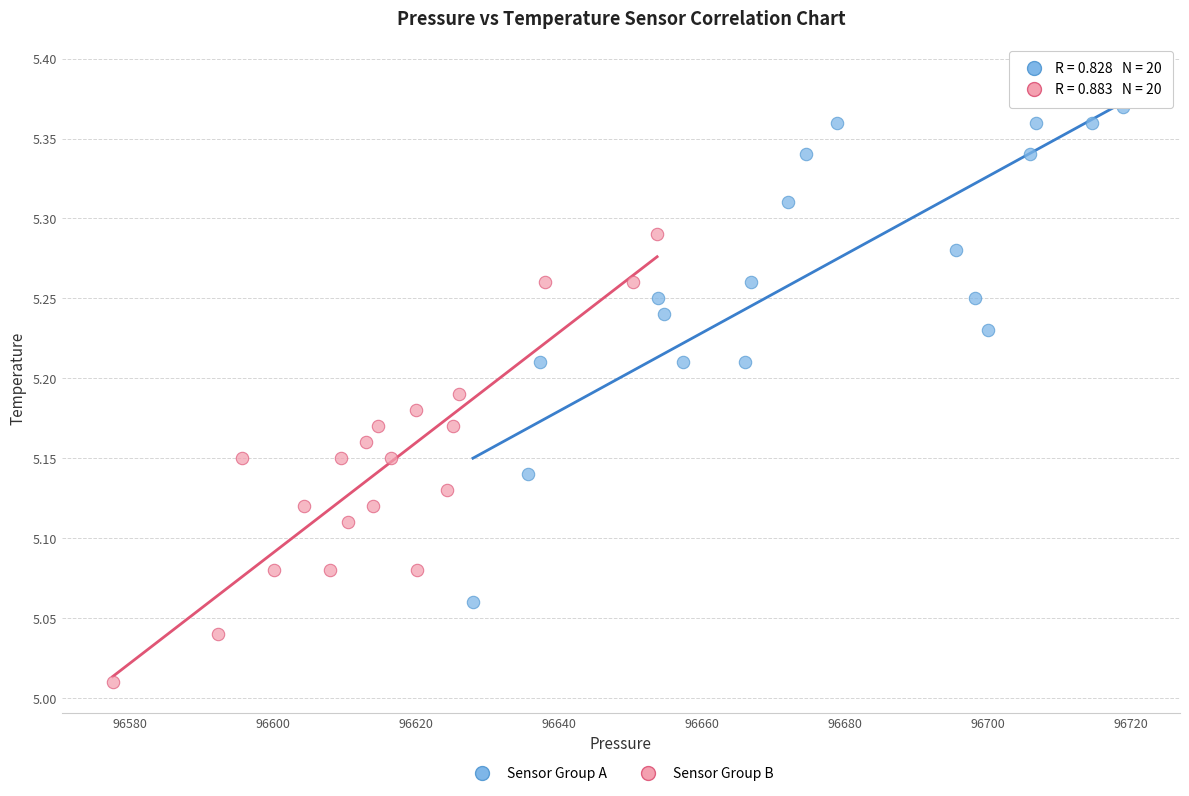

Which series contains the highest Y value?

Sensor Group A